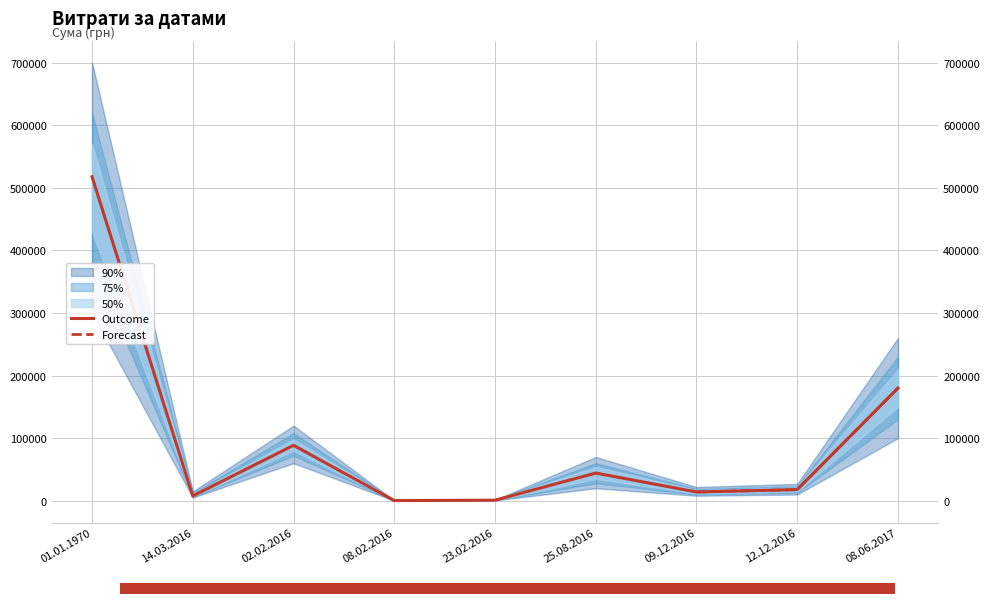

Where is the first local minimum?

14.03.2016